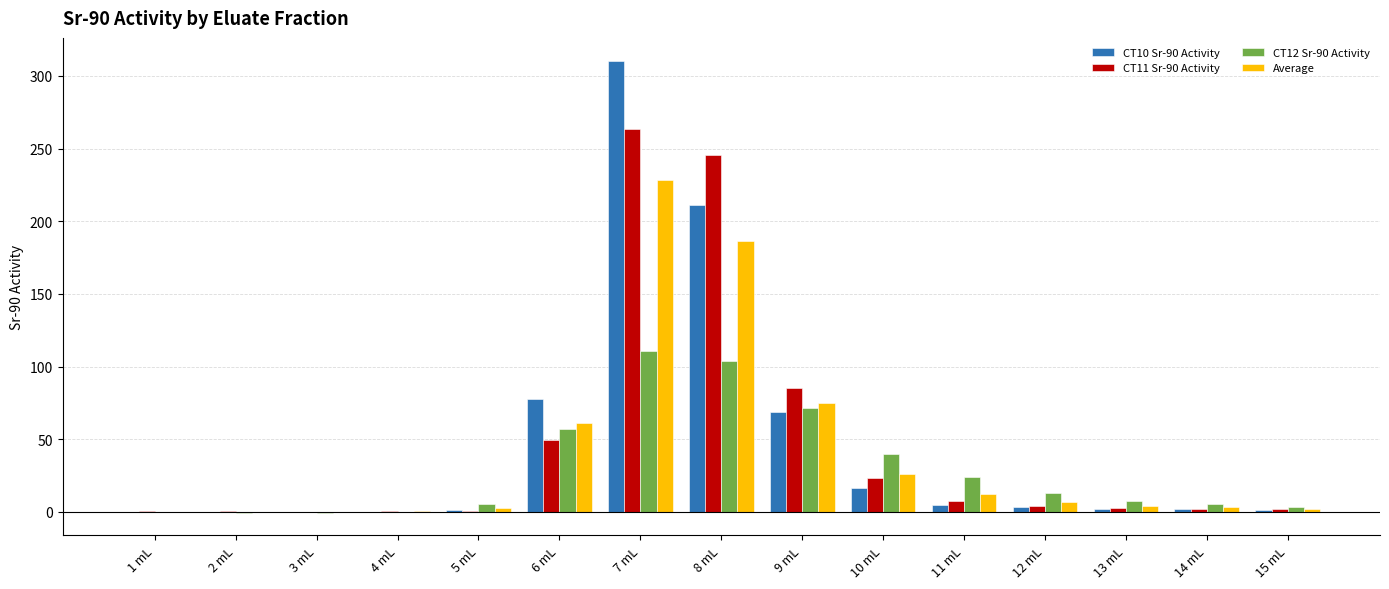

What is the total value across all series at 1 mL?

-0.4